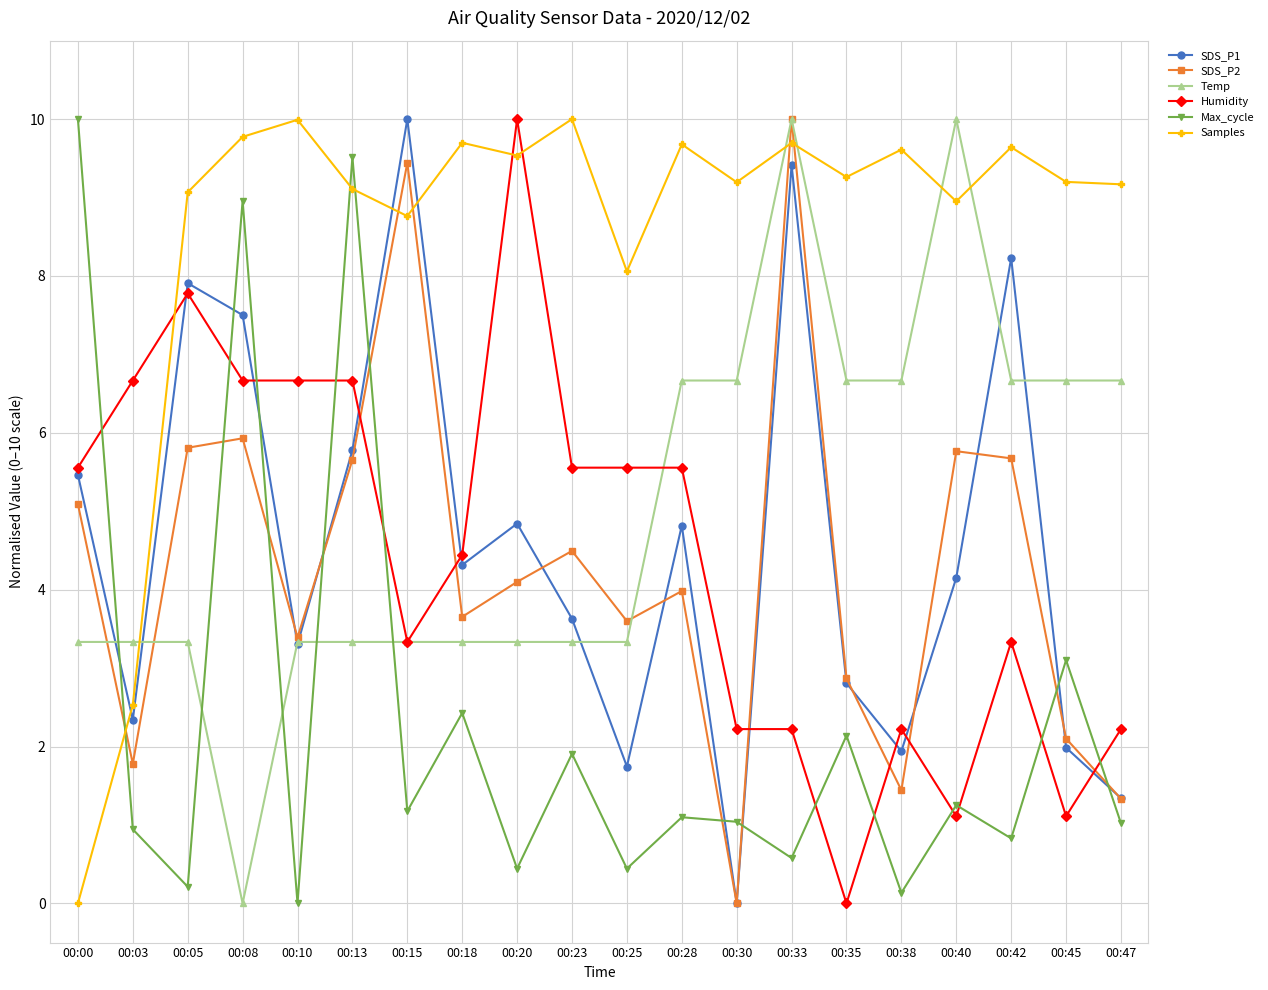

What is the spread (max minus min) of values at 00:33?

9.4